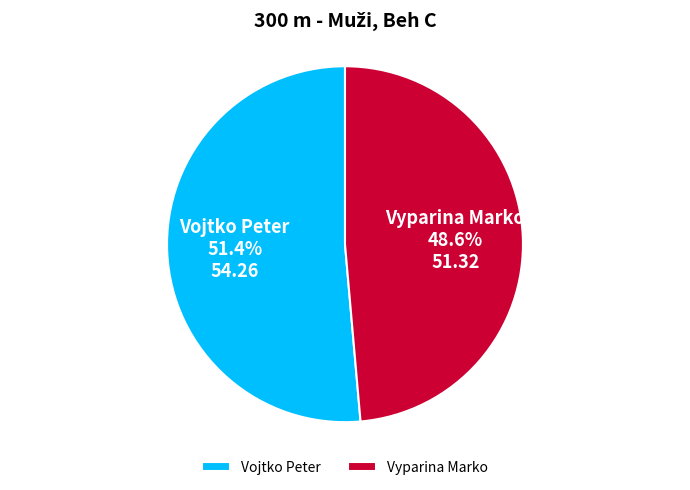

Is it true that Vyparina Marko is 49% of the pie?

True